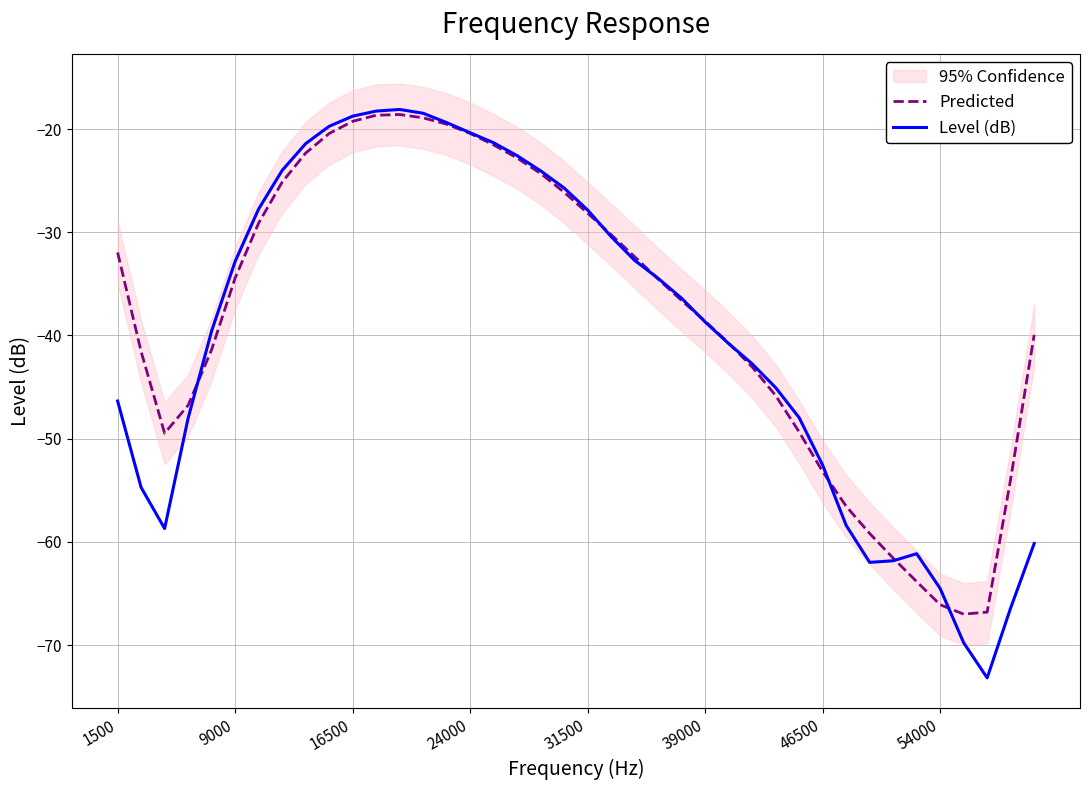

The Predicted series shows -53.2 at 46500. True or false?

True